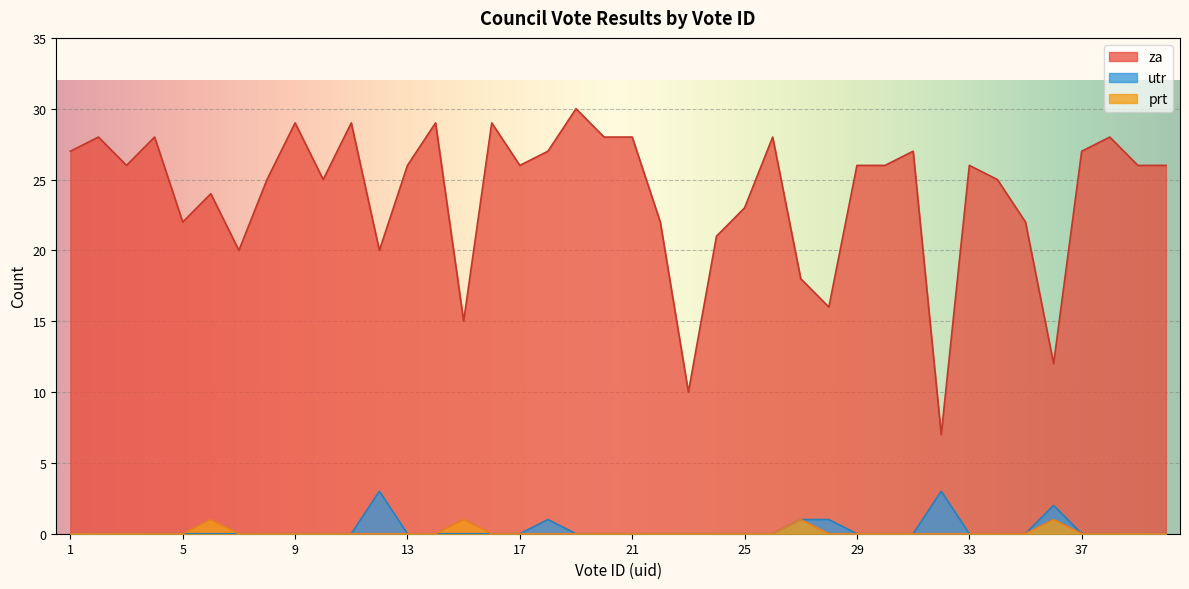

Count the utr values in the range 0 to 1.

37